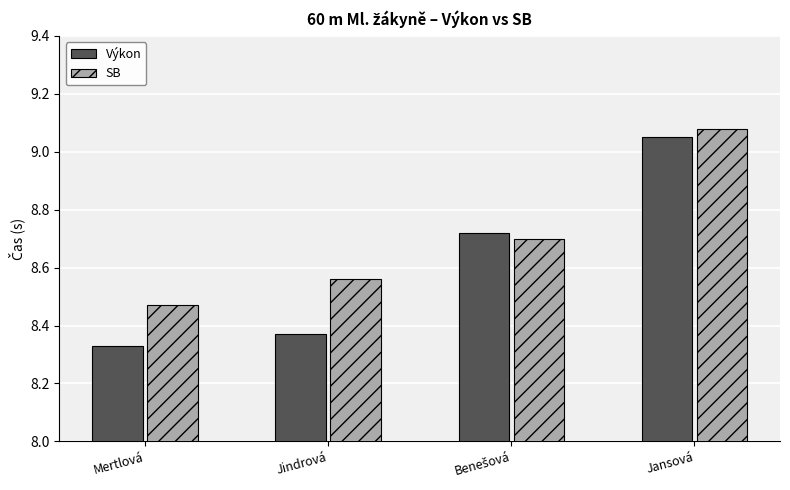

At which label does Výkon reach its peak?

Jansová